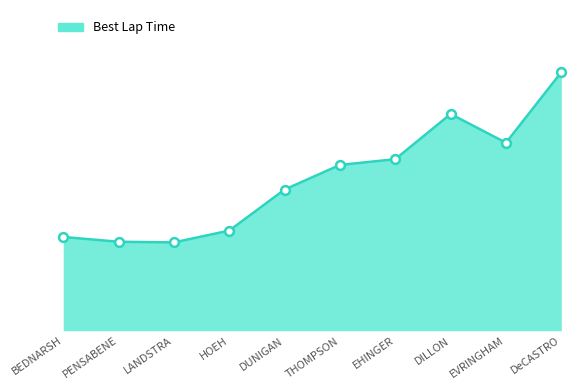

What is the change in value from DUNIGAN to EVRINGHAM?

+3.9